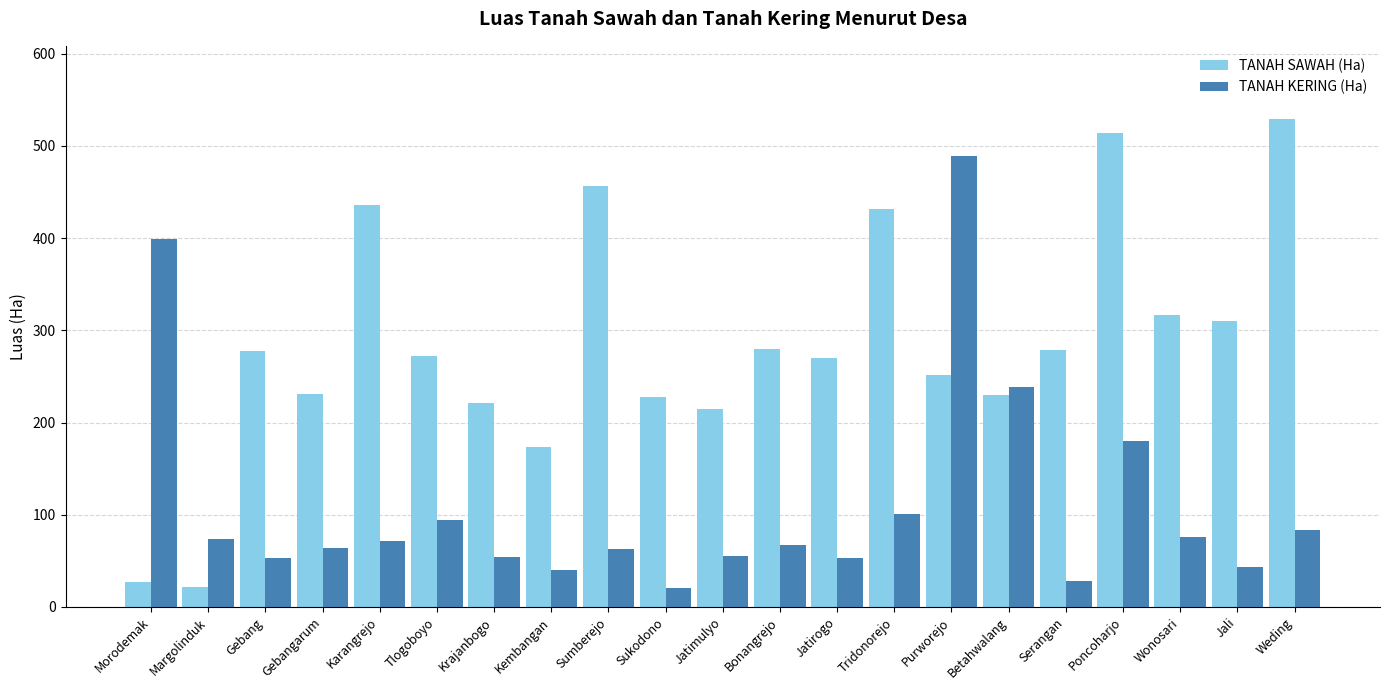

Which series has the largest range (max minus min)?

TANAH SAWAH (Ha)